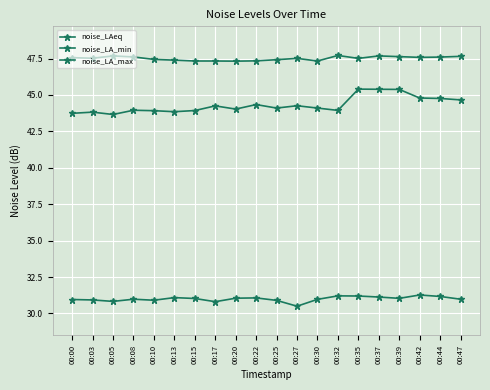

Reading left to right, list all the values displayed in this chart.

noise_LAeq: 00:00=43.7	00:03=43.8	00:05=43.7	00:08=44.0	00:10=43.9	00:13=43.9	00:15=43.9	00:17=44.2	00:20=44.0	00:22=44.3	00:25=44.1	00:27=44.3	00:30=44.1	00:32=43.9	00:35=45.4	00:37=45.4	00:39=45.4	00:42=44.8	00:44=44.8	00:47=44.7
noise_LA_min: 00:00=31.0	00:03=30.9	00:05=30.8	00:08=31.0	00:10=30.9	00:13=31.1	00:15=31.0	00:17=30.8	00:20=31.1	00:22=31.1	00:25=30.9	00:27=30.5	00:30=31.0	00:32=31.2	00:35=31.2	00:37=31.1	00:39=31.0	00:42=31.3	00:44=31.2	00:47=31.0
noise_LA_max: 00:00=47.6	00:03=47.5	00:05=47.7	00:08=47.6	00:10=47.4	00:13=47.4	00:15=47.3	00:17=47.3	00:20=47.3	00:22=47.3	00:25=47.4	00:27=47.5	00:30=47.3	00:32=47.7	00:35=47.5	00:37=47.7	00:39=47.6	00:42=47.6	00:44=47.6	00:47=47.6